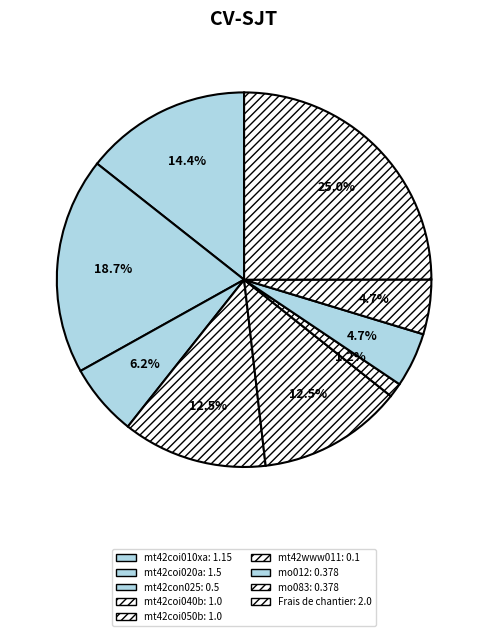

Which has a higher value, mt42coi010xa or mt42coi050b?

mt42coi010xa